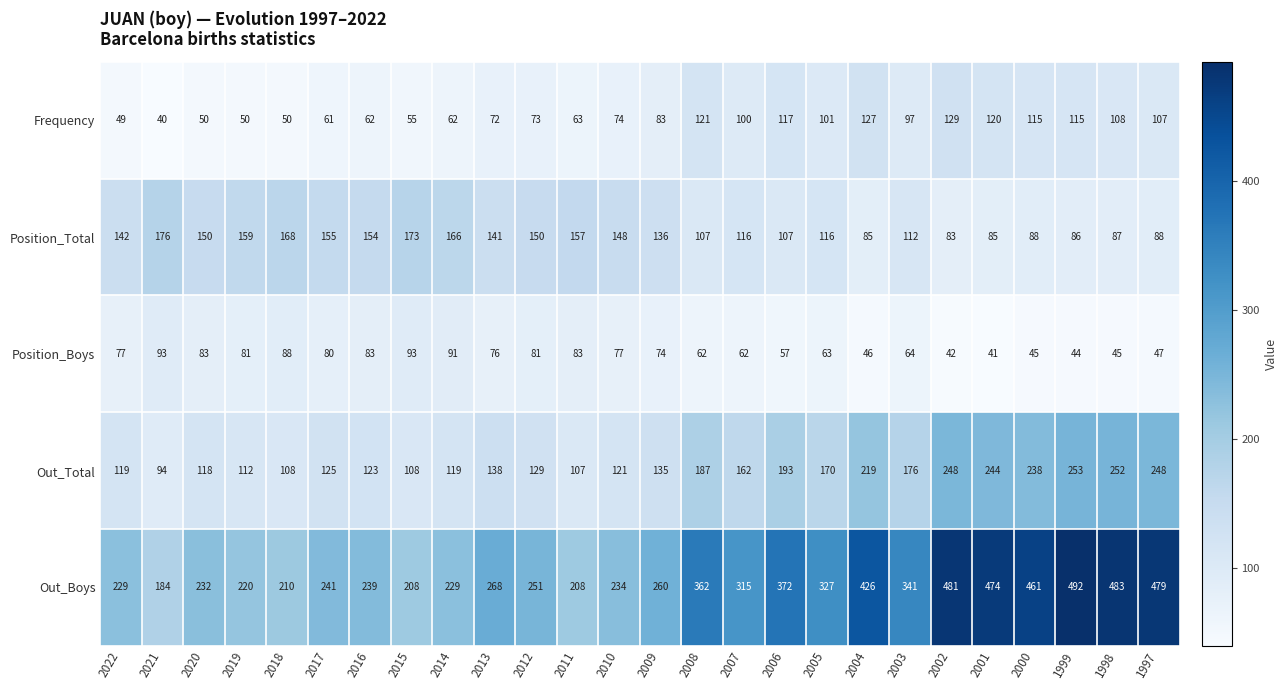

What is the difference between the maximum and second lowest values in the Out_Boys series?

284